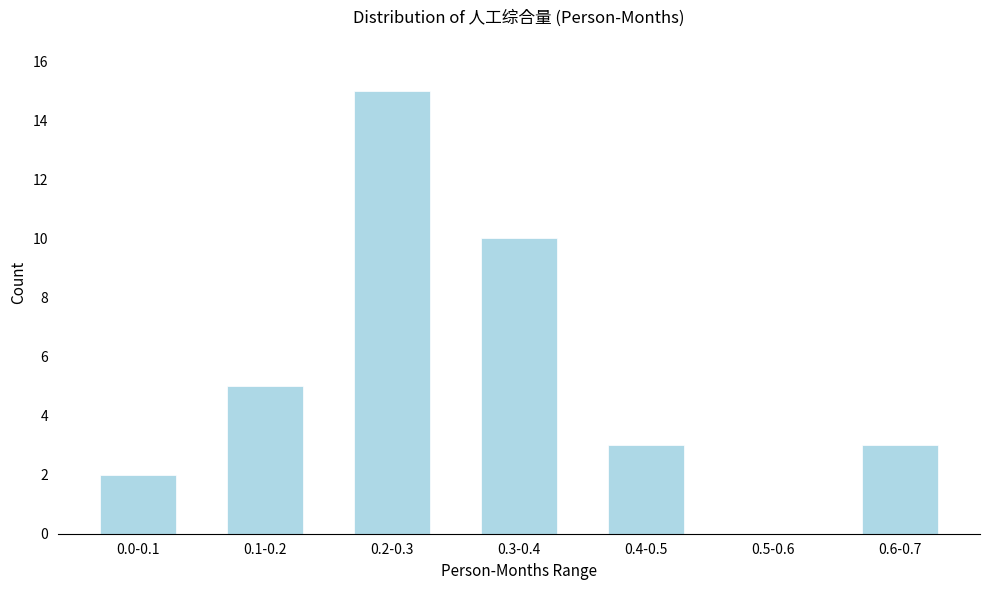

Reading left to right, extract all data points from this chart.

0.0-0.1=2	0.1-0.2=5	0.2-0.3=15	0.3-0.4=10	0.4-0.5=3	0.5-0.6=0	0.6-0.7=3